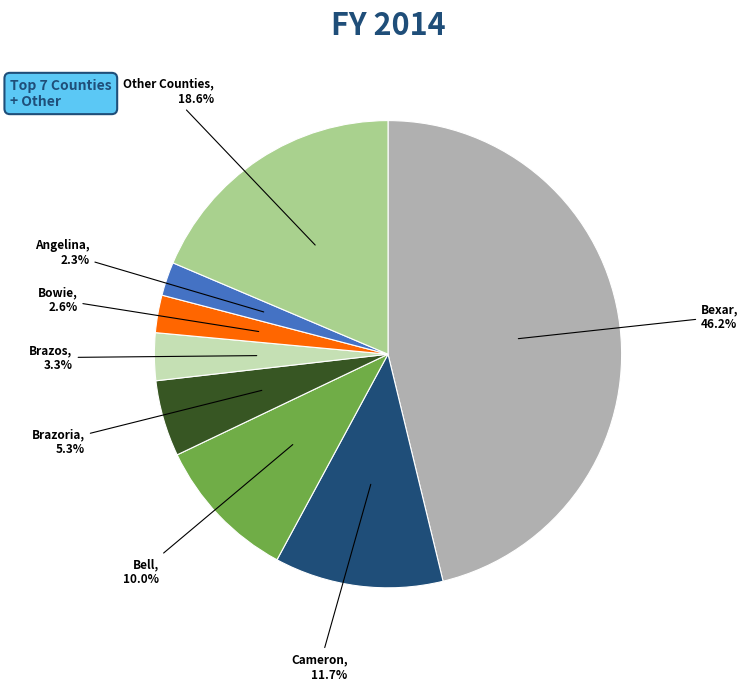

Is there any slice that represents more than half of the pie?

No